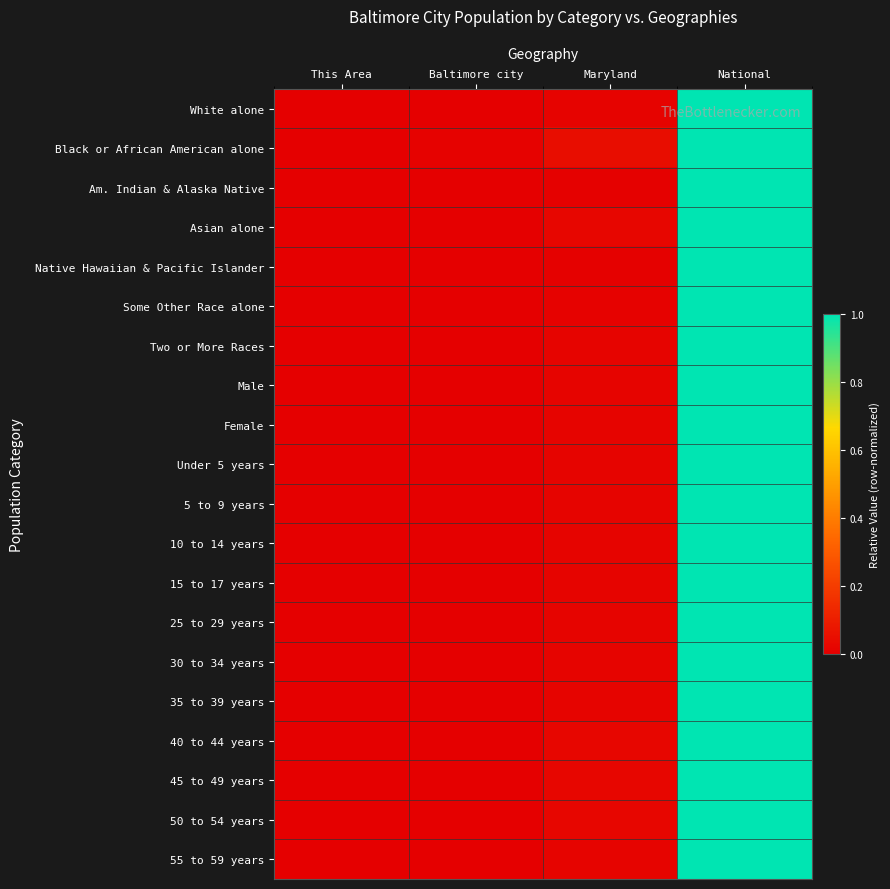

Reading right to left, transcribe all the data shown in this chart.

White alone: National=1.0	Maryland=0.0	Baltimore city=0.0	This Area=0.0
Black or African American alone: National=1.0	Maryland=0.0	Baltimore city=0.0	This Area=0.0
Am. Indian & Alaska Native: National=1.0	Maryland=0.0	Baltimore city=0.0	This Area=0.0
Asian alone: National=1.0	Maryland=0.0	Baltimore city=0.0	This Area=0.0
Native Hawaiian & Pacific Islander: National=1.0	Maryland=0.0	Baltimore city=0.0	This Area=0.0
Some Other Race alone: National=1.0	Maryland=0.0	Baltimore city=0.0	This Area=0.0
Two or More Races: National=1.0	Maryland=0.0	Baltimore city=0.0	This Area=0.0
Male: National=1.0	Maryland=0.0	Baltimore city=0.0	This Area=0.0
Female: National=1.0	Maryland=0.0	Baltimore city=0.0	This Area=0.0
Under 5 years: National=1.0	Maryland=0.0	Baltimore city=0.0	This Area=0.0
5 to 9 years: National=1.0	Maryland=0.0	Baltimore city=0.0	This Area=0.0
10 to 14 years: National=1.0	Maryland=0.0	Baltimore city=0.0	This Area=0.0
15 to 17 years: National=1.0	Maryland=0.0	Baltimore city=0.0	This Area=0.0
25 to 29 years: National=1.0	Maryland=0.0	Baltimore city=0.0	This Area=0.0
30 to 34 years: National=1.0	Maryland=0.0	Baltimore city=0.0	This Area=0.0
35 to 39 years: National=1.0	Maryland=0.0	Baltimore city=0.0	This Area=0.0
40 to 44 years: National=1.0	Maryland=0.0	Baltimore city=0.0	This Area=0.0
45 to 49 years: National=1.0	Maryland=0.0	Baltimore city=0.0	This Area=0.0
50 to 54 years: National=1.0	Maryland=0.0	Baltimore city=0.0	This Area=0.0
55 to 59 years: National=1.0	Maryland=0.0	Baltimore city=0.0	This Area=0.0